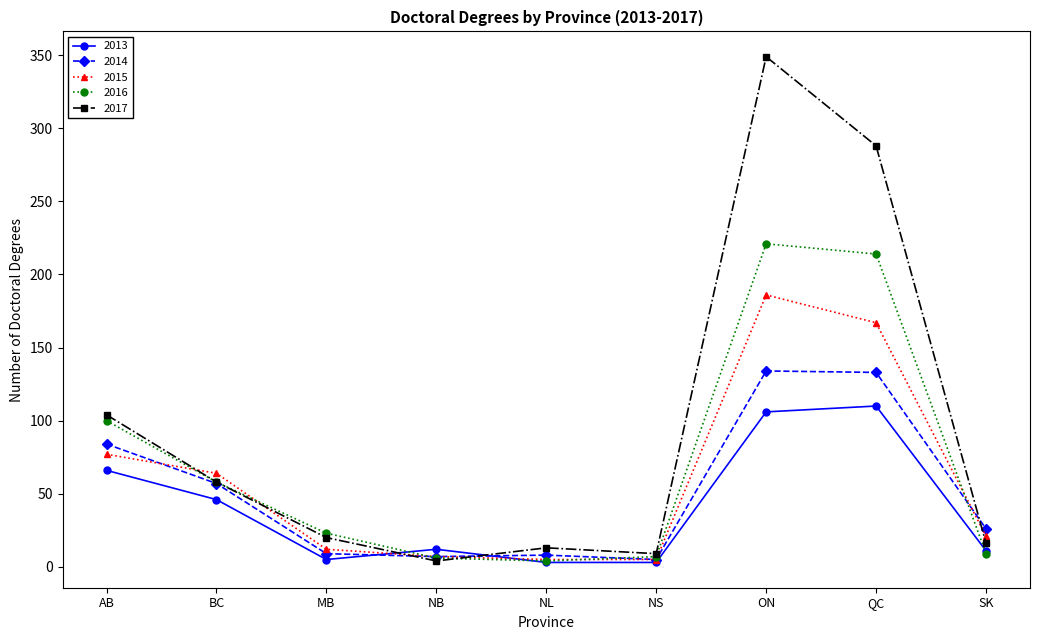

How many data points in 2015 are less than 21?

4